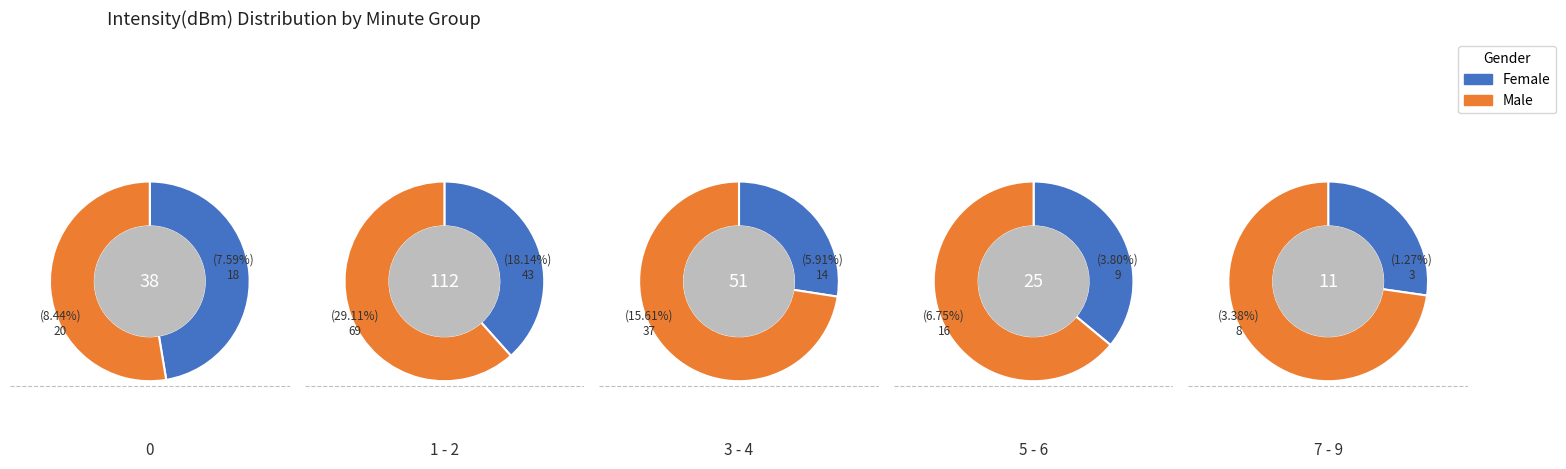

To the nearest percent, what is the difference between the 0 and 1 slice percentages?

4%